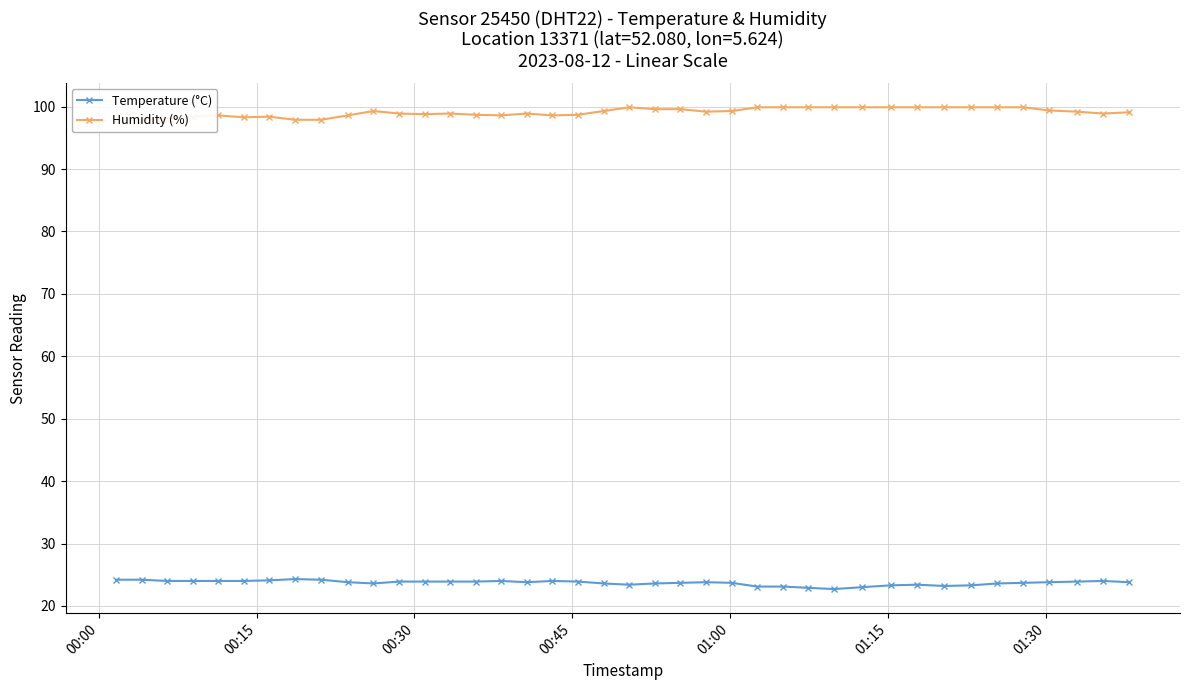

What is the lowest value of the Temperature (°C) series?

22.7